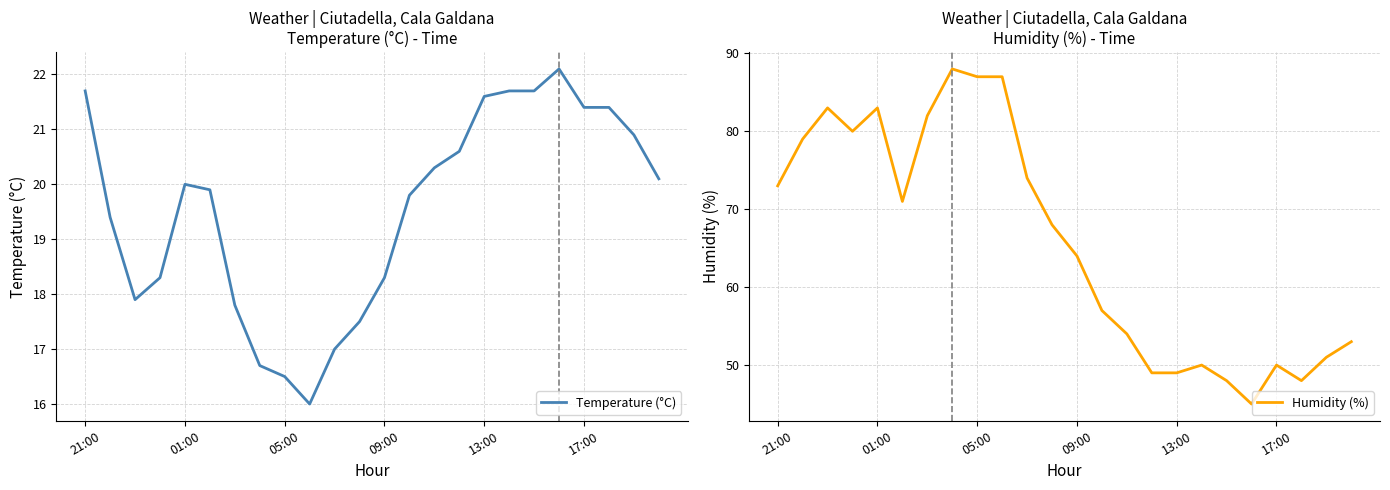

What is the minimum value for Temperature (°C)?

16.0